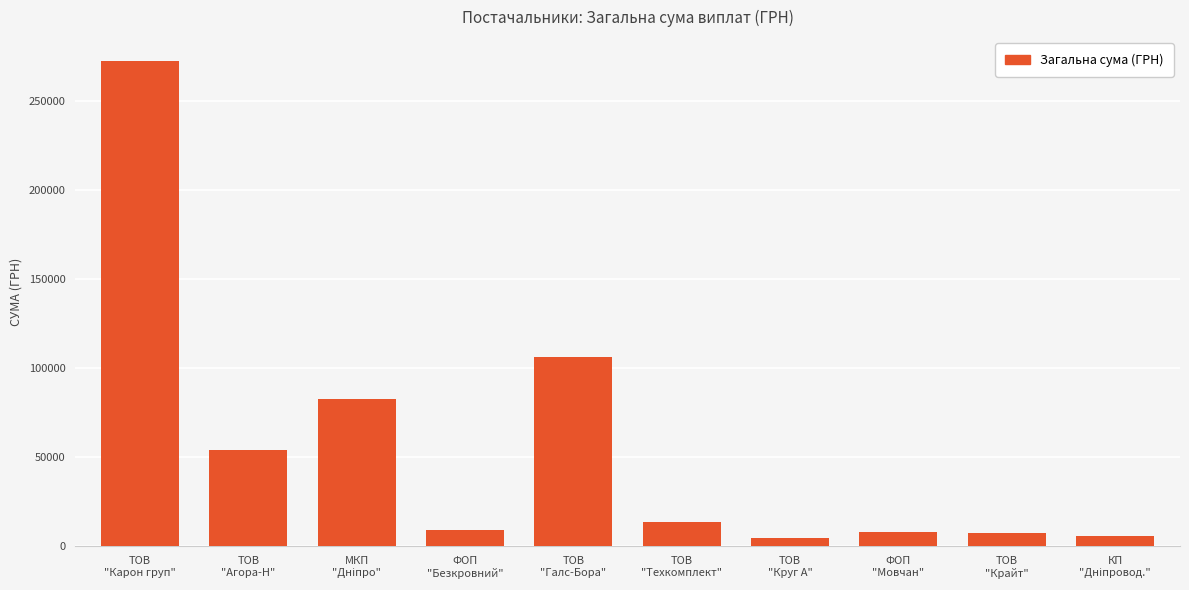

What is the ratio of the value at ФОП
"Безкровний" to the value at ТОВ
"Галс-Бора"?

0.1